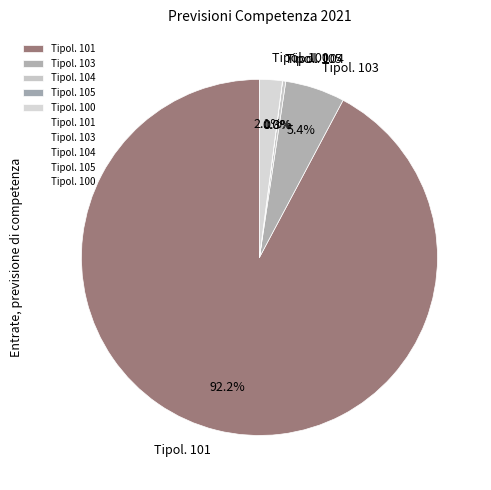

Which category has the biggest portion of the pie?

Tipol. 101